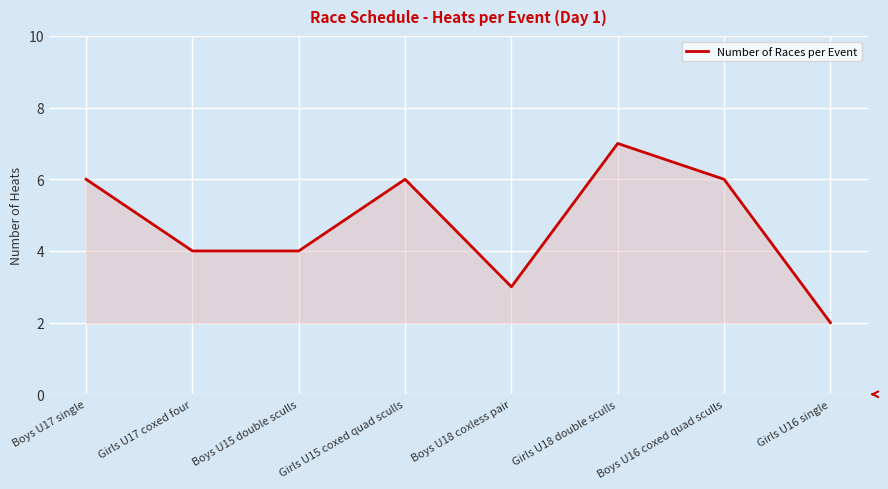

Count the values in the range 4 to 6.

5